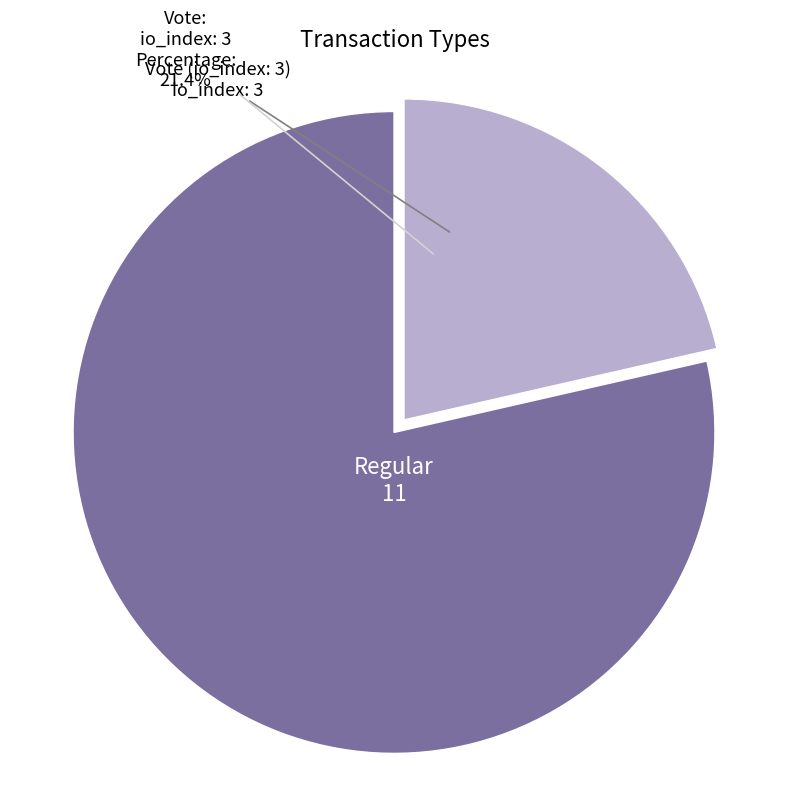

Is there a majority slice in this chart?

Yes